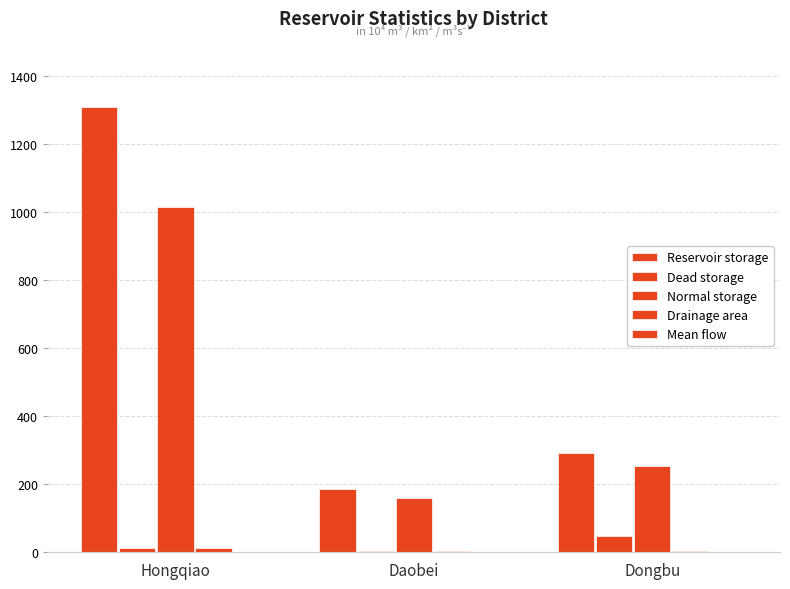

How many categories are shown in the chart?

3